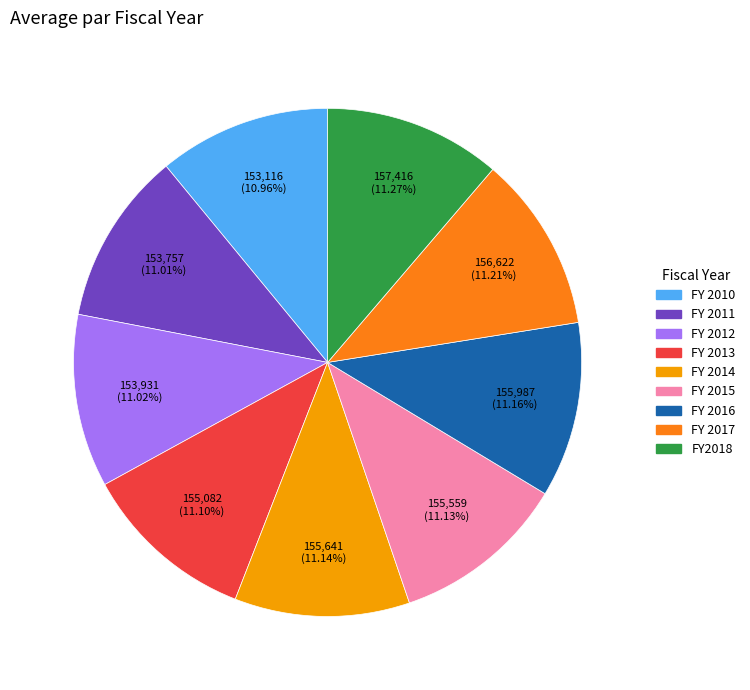

To the nearest percent, what percentage of the pie is FY 2016?

11%